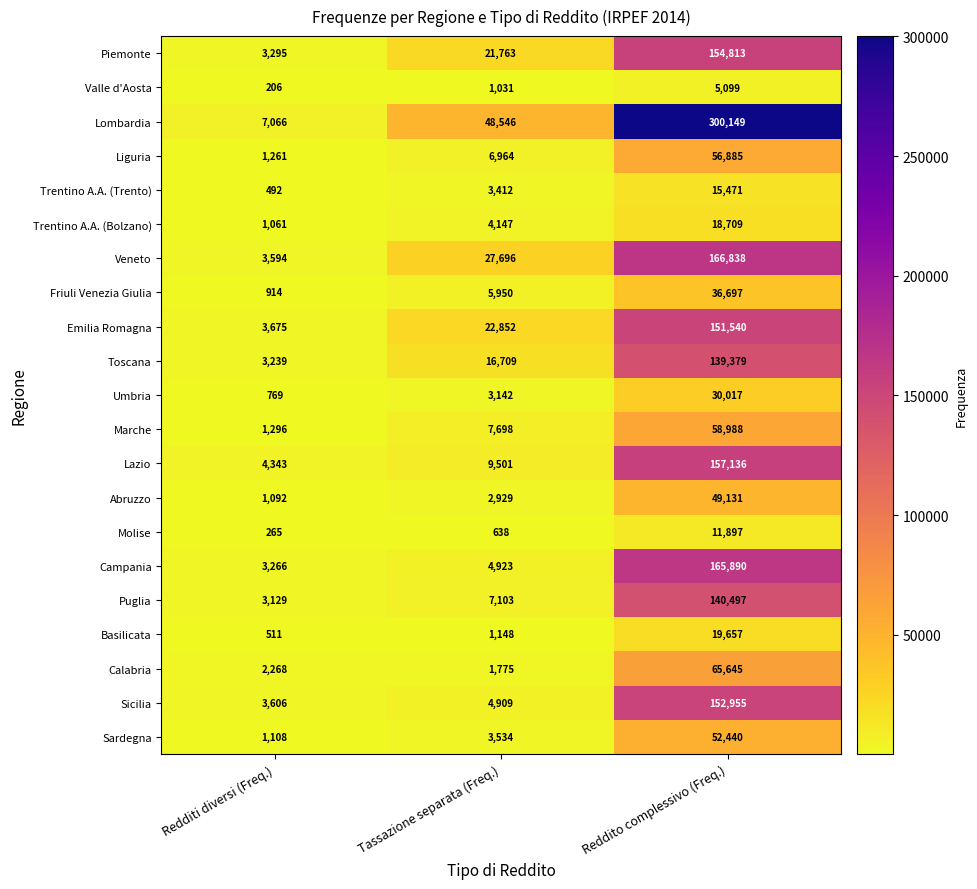

Rank the categories by Molise value from highest to lowest.

Reddito complessivo (Freq.), Tassazione separata (Freq.), Redditi diversi (Freq.)